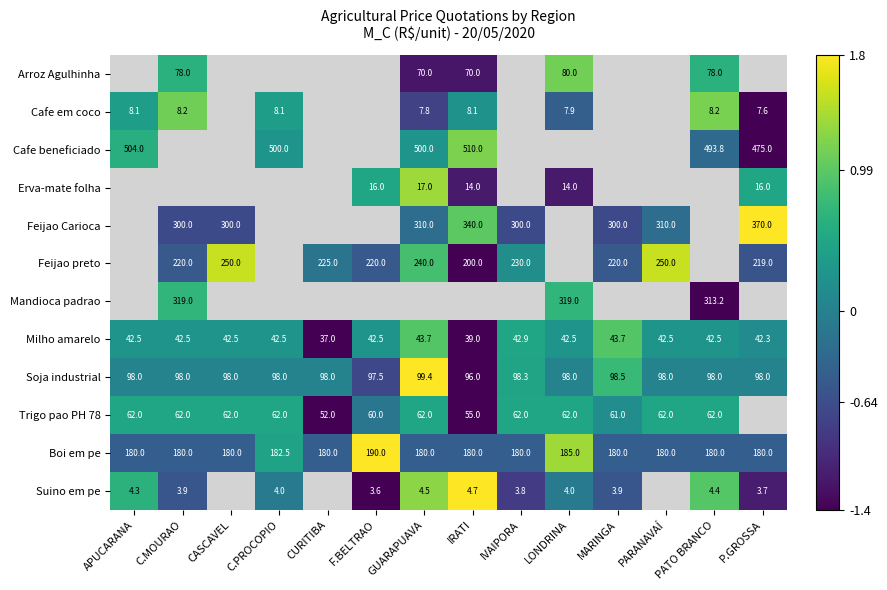

At which label does Soja industrial reach its minimum?

IRATI